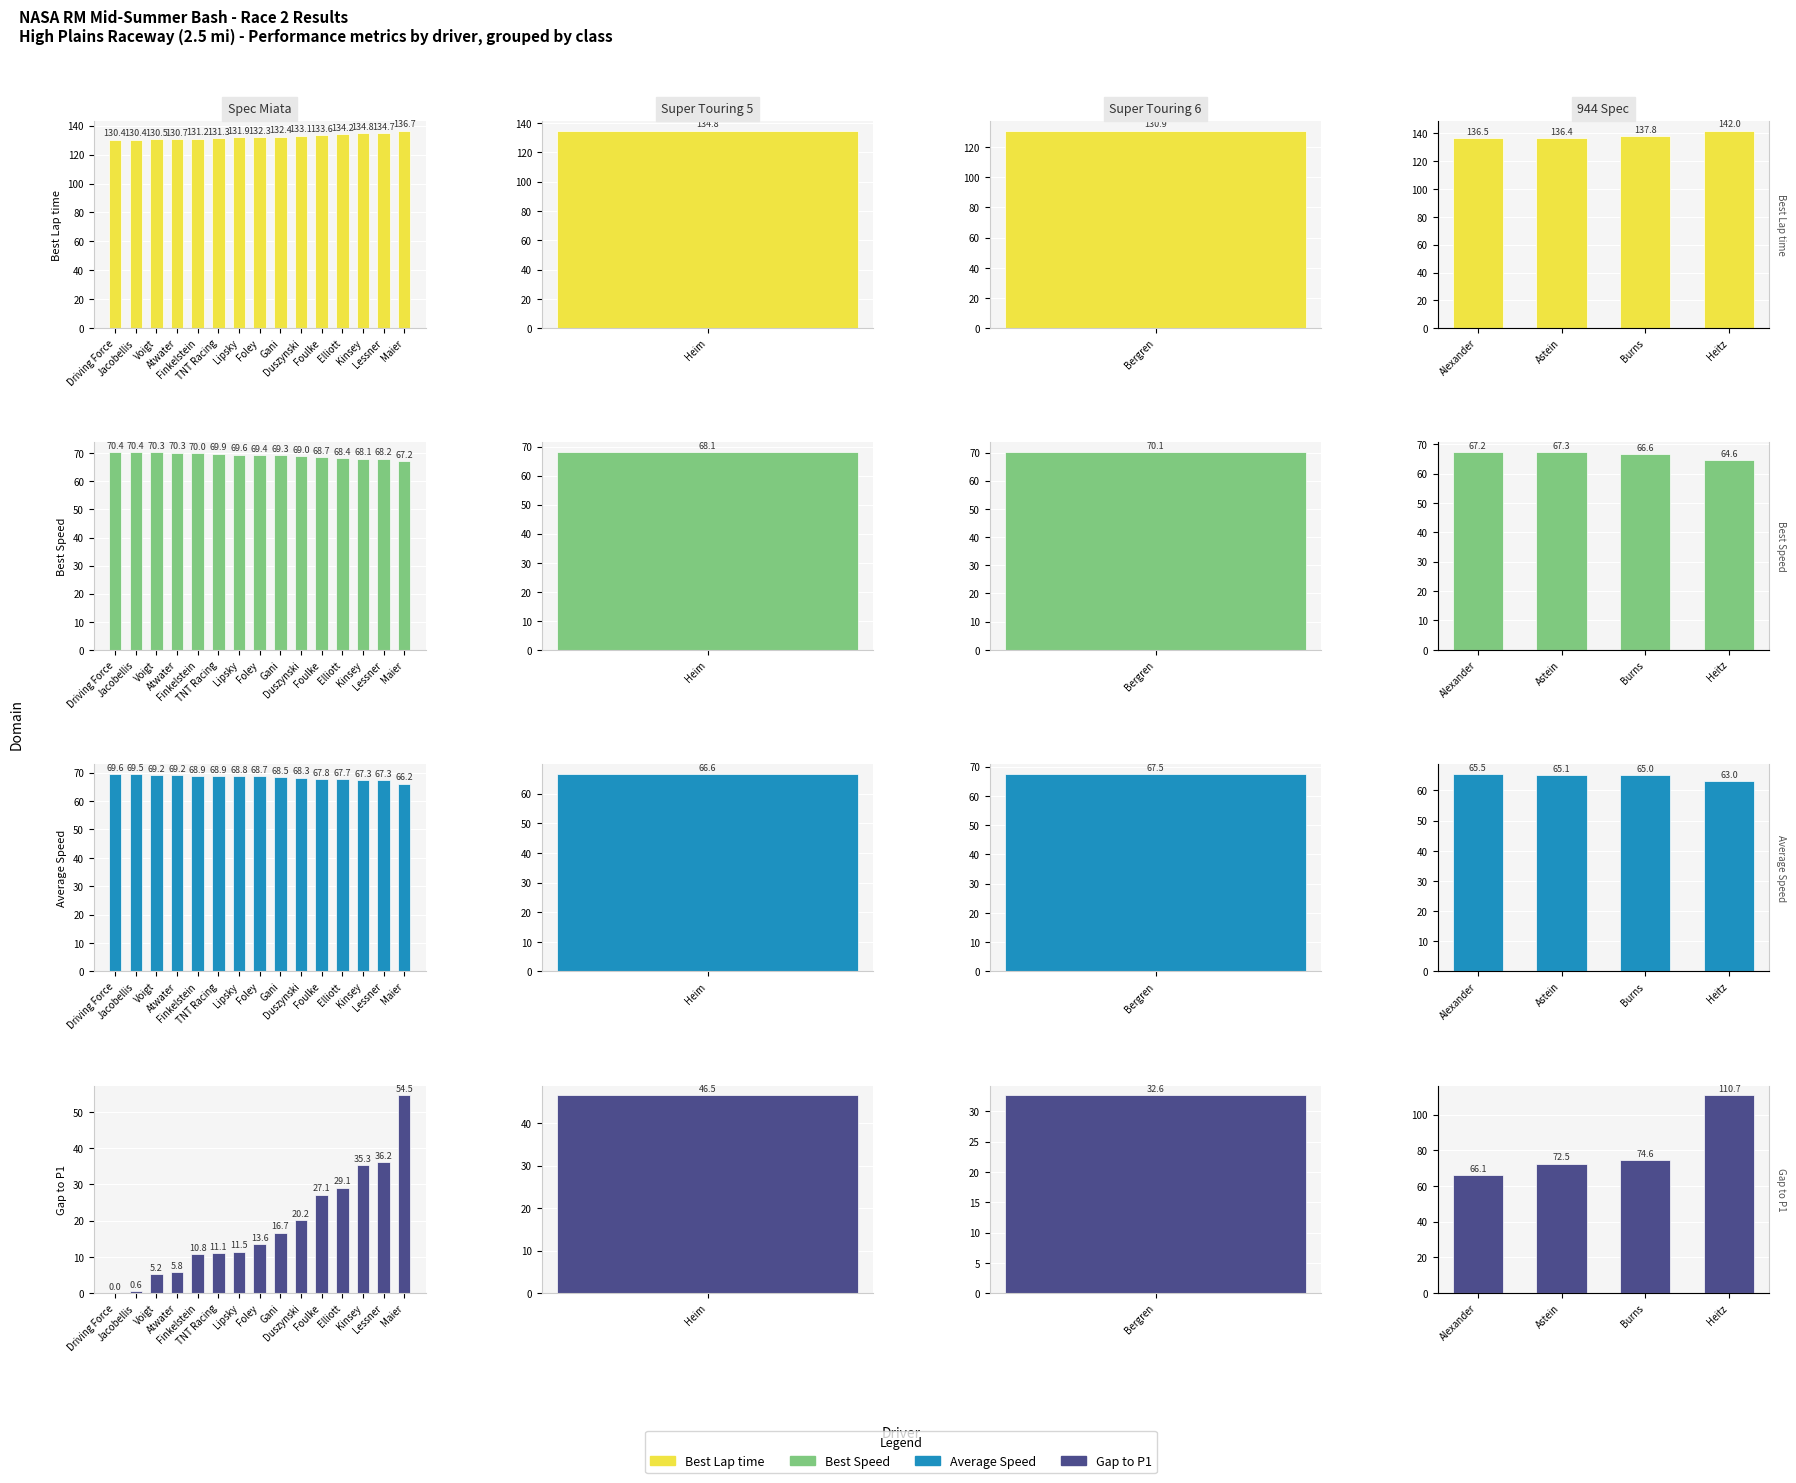

Which series has the largest total across all categories?

Best Lap time